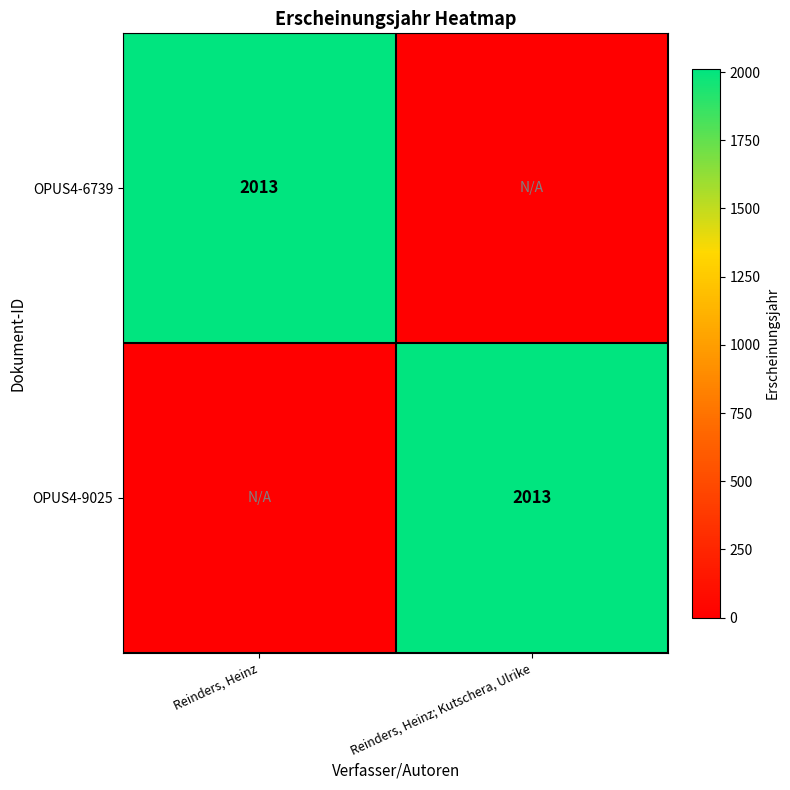

The value of OPUS4-9025 at Reinders, Heinz; Kutschera, Ulrike is 531. True or false?

False